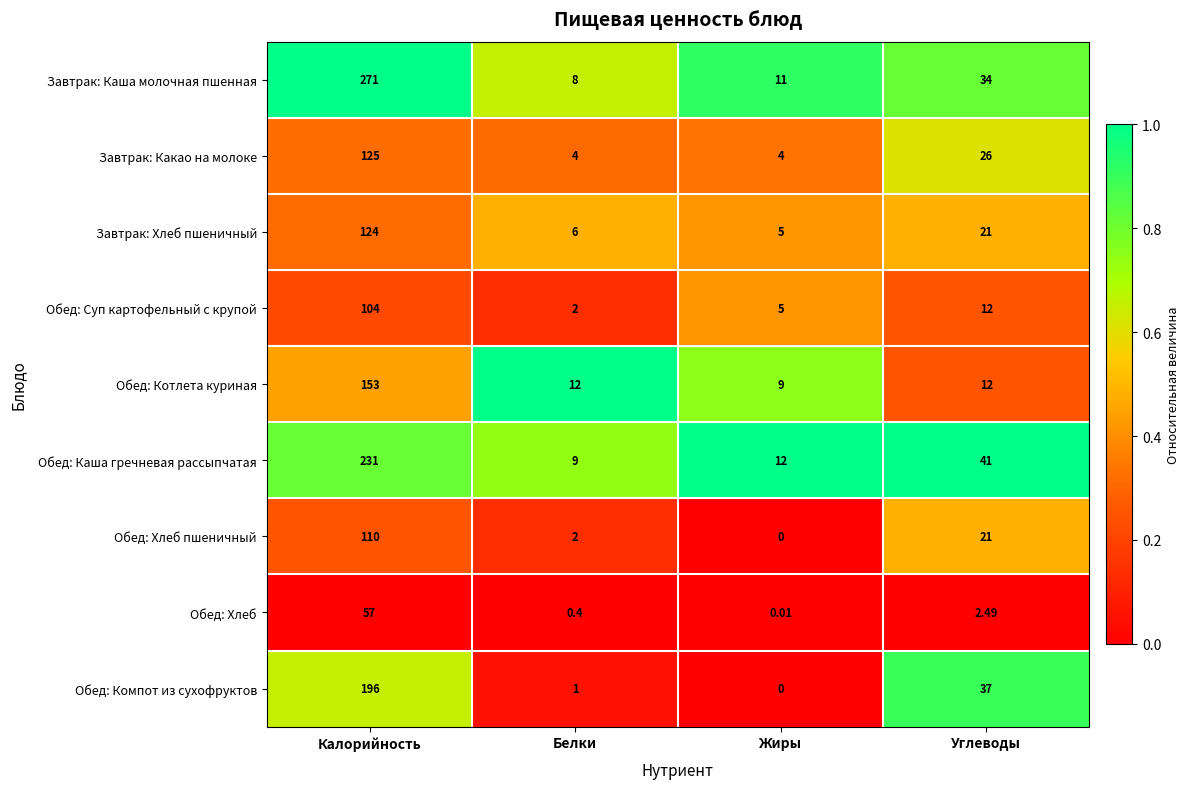

Which label corresponds to the smallest value in the chart?

Жиры